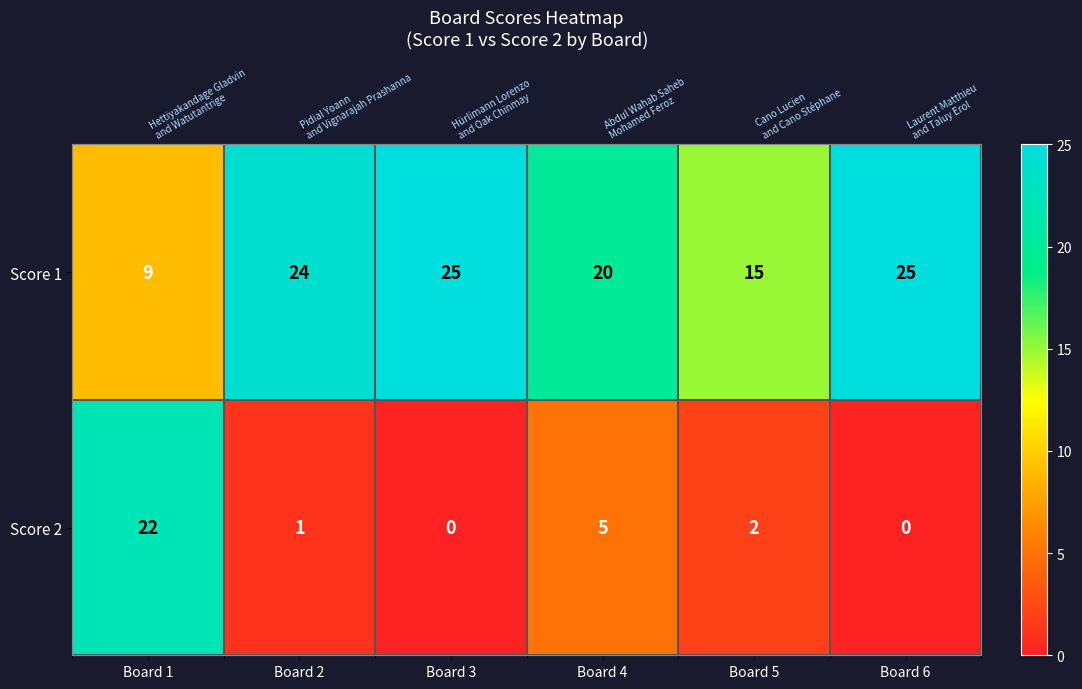

Between Board 4 and Board 1, which is larger?

Board 4